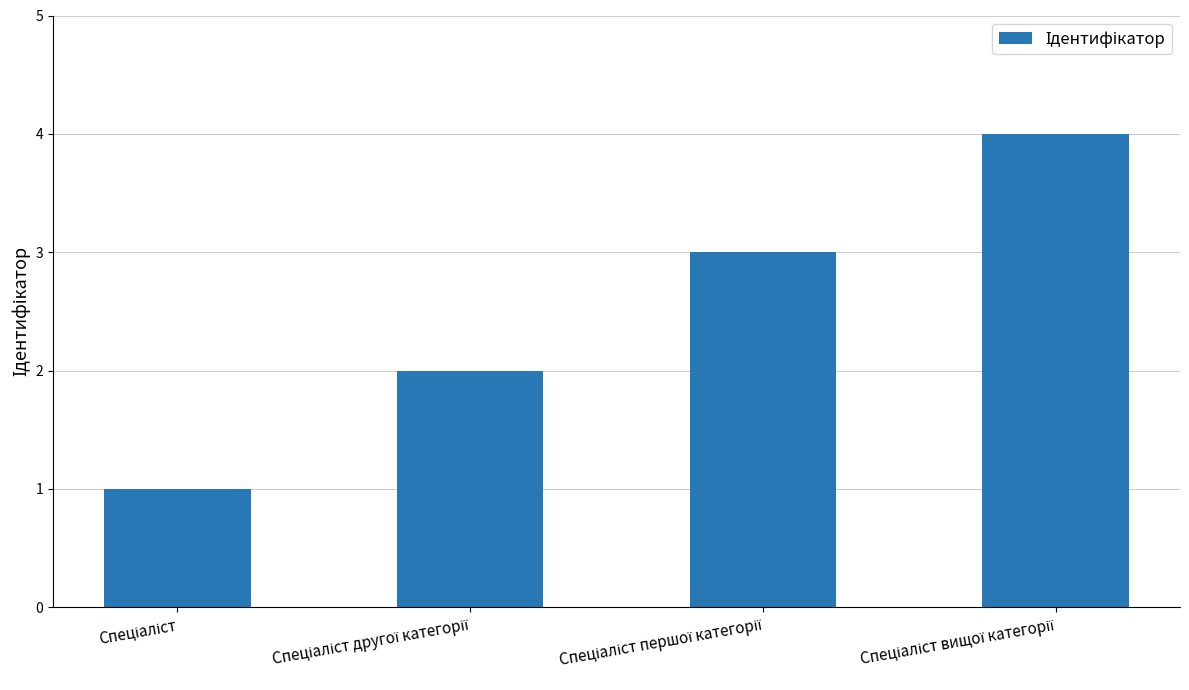

What is the sum of all values?

10